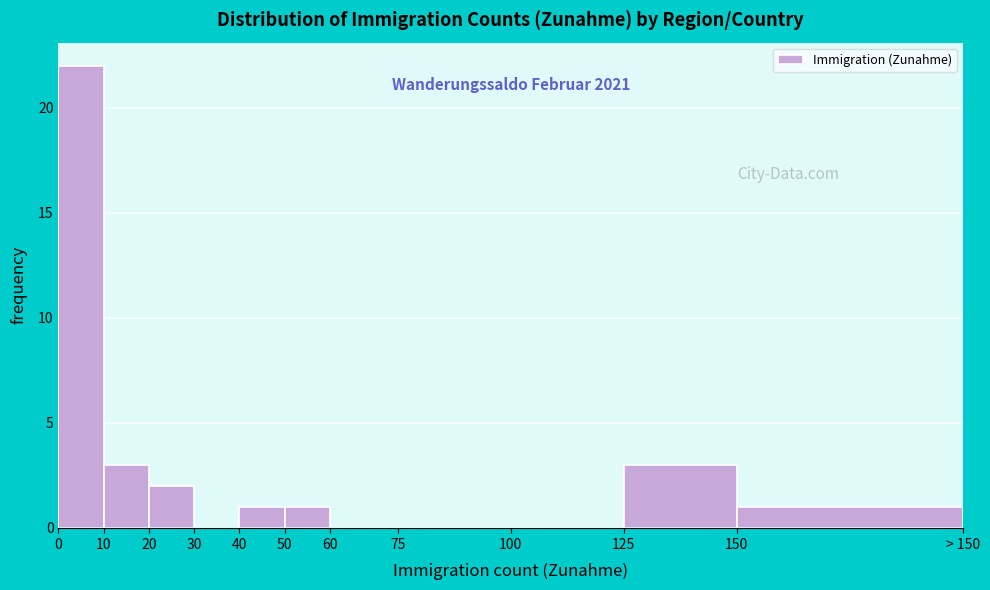

Reading right to left, extract all data points from this chart.

150=1	125=3	100=0	75=0	60=0	50=1	40=1	30=0	20=2	10=3	0=22